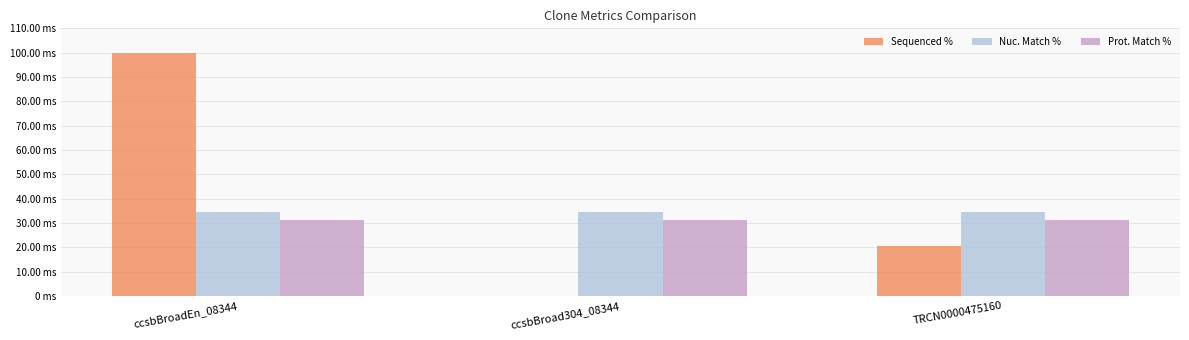

Which series changed the most between ccsbBroadEn_08344 and ccsbBroad304_08344?

Sequenced %